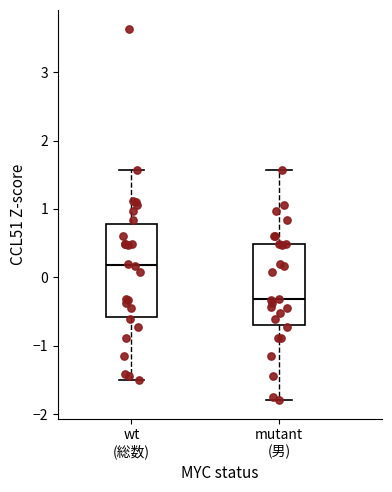

Reading left to right, read every box against the y-axis: the position of its median line, the range the box covers, and the ends of its whiskers. The values are not printed on the chart, so give them approximately, as read against the axis.

wt (総数): median 0.2, box -0.6 to 0.8, whiskers -1.5 to 1.6
mutant (男): median -0.3, box -0.7 to 0.5, whiskers -1.8 to 1.6